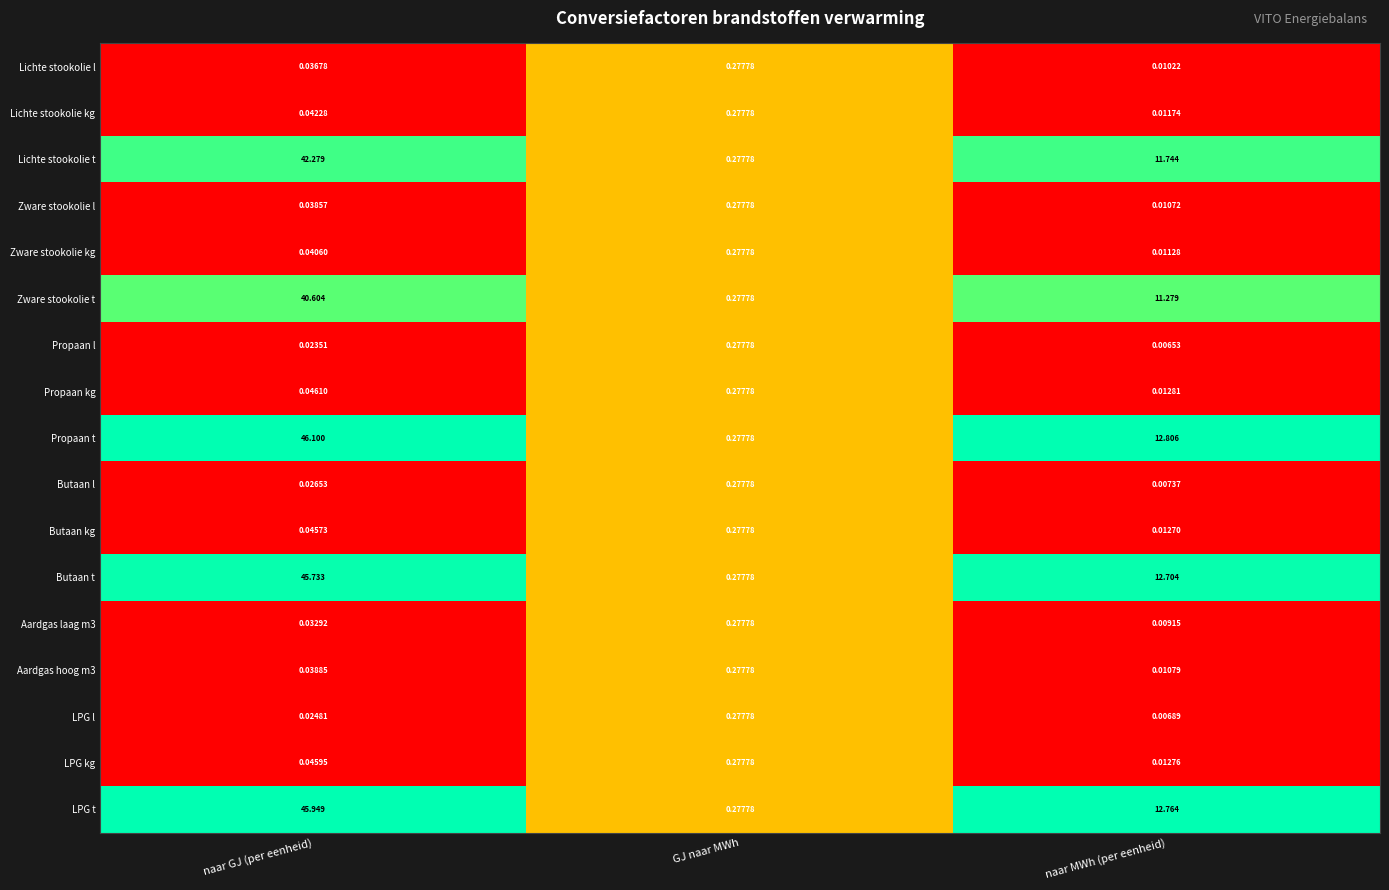

Which series has the largest total across all categories?

Propaan t